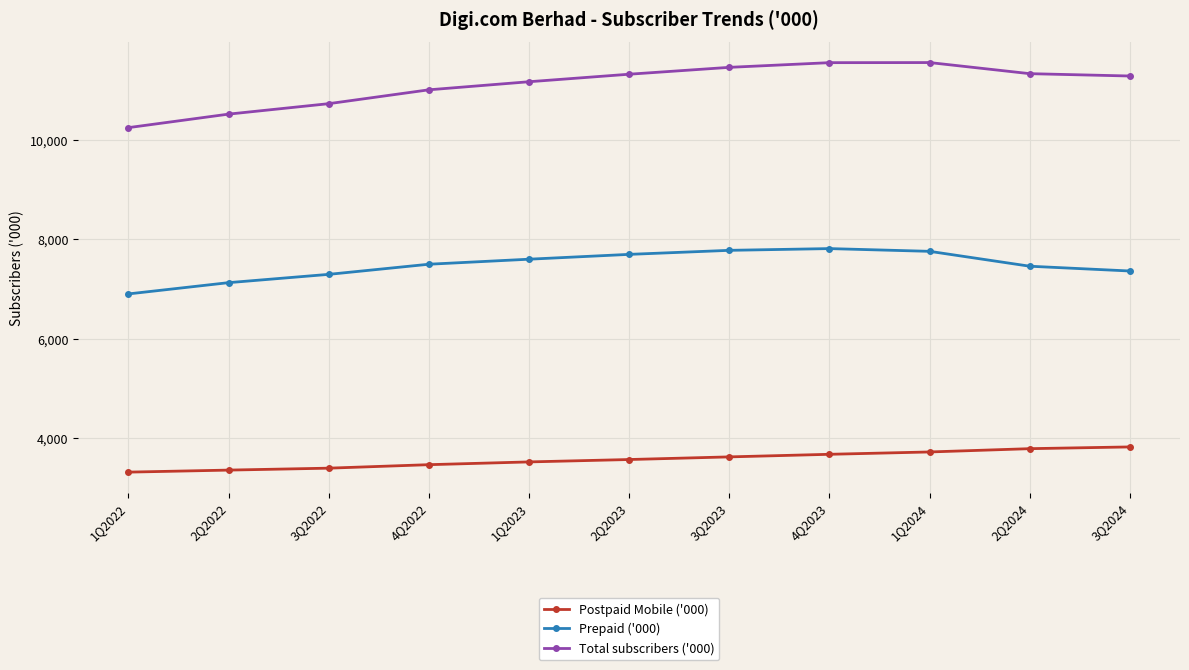

What is the spread (max minus min) of values at 2Q2023?

7738.0